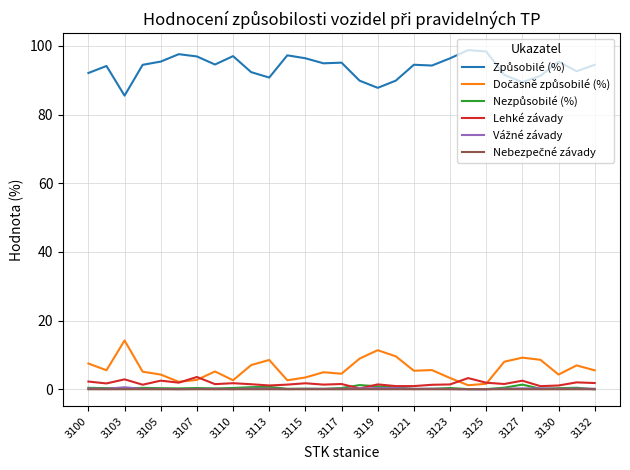

What is the maximum value shown in the chart?

98.8